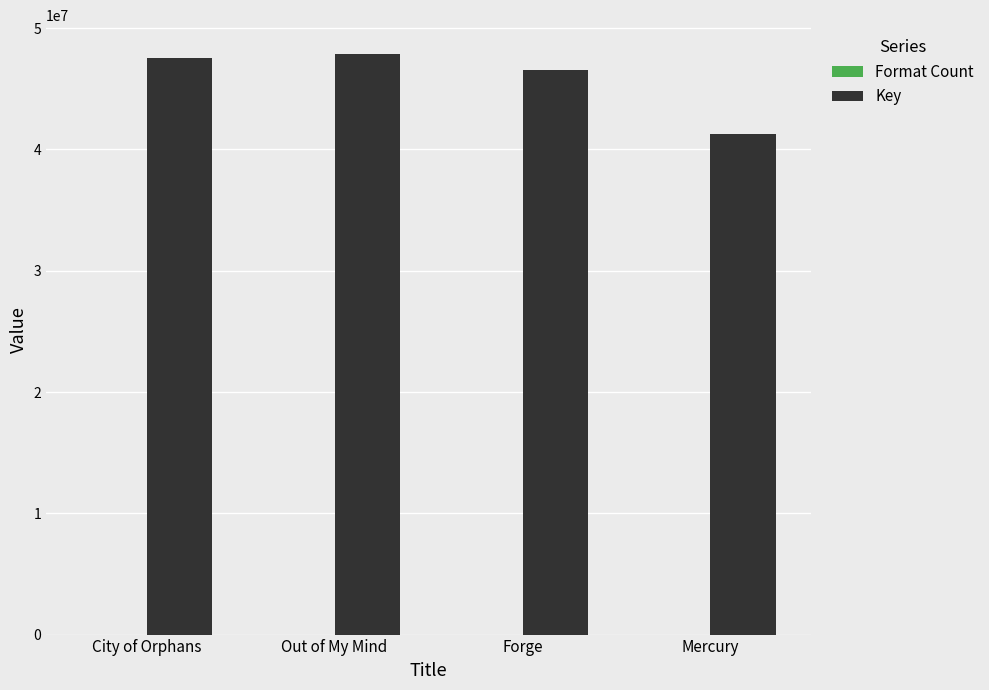

What is the maximum value shown in the chart?

47856459